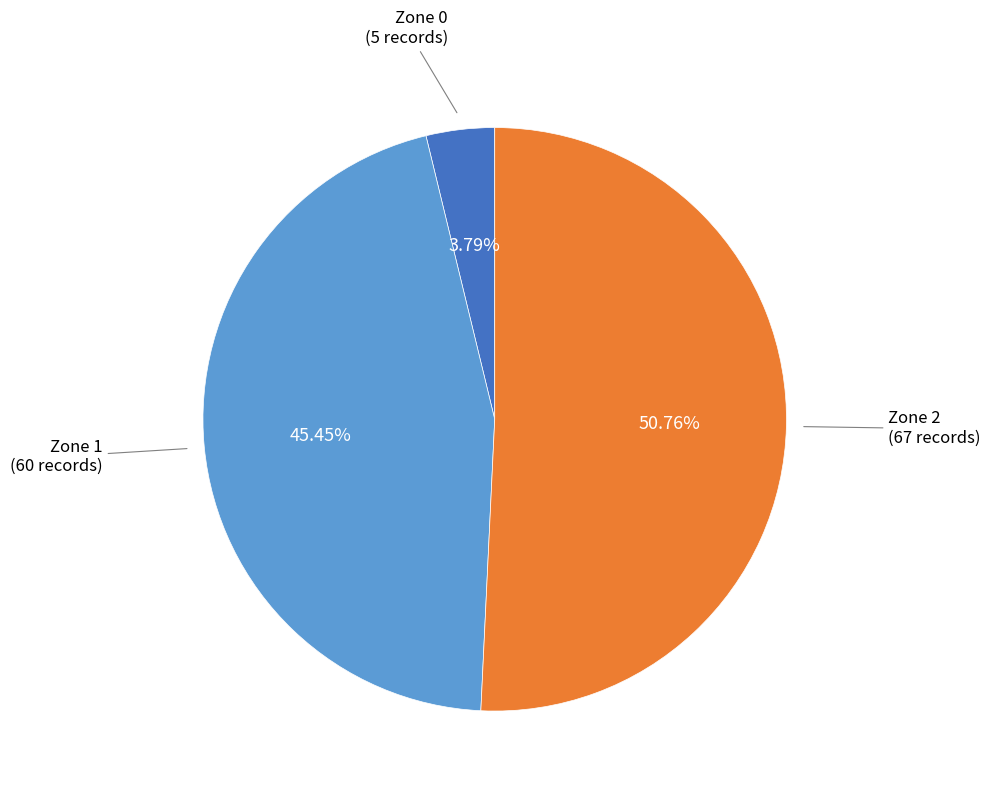

Does any single category account for the majority?

Yes